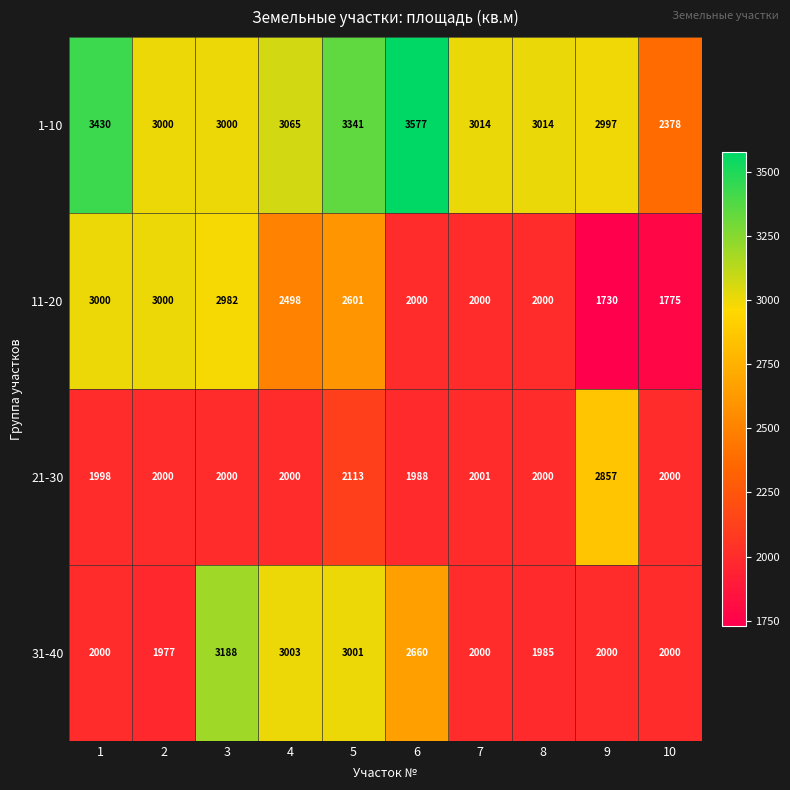

At 3, list the series in order from largest to smallest.

31-40, 1-10, 11-20, 21-30